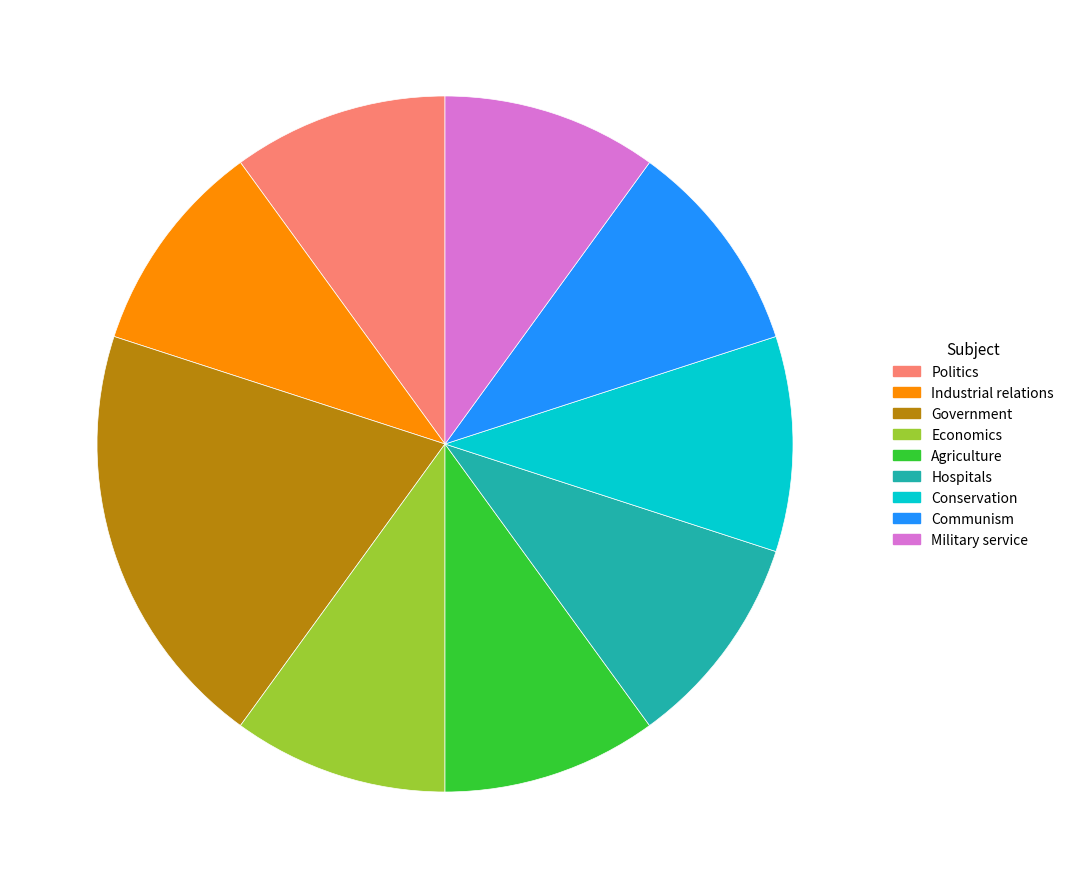

Between Industrial relations and Government, which is larger?

Government